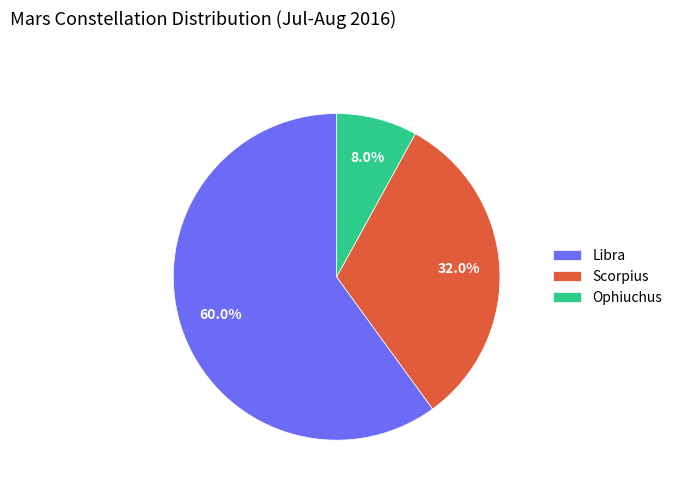

True or false: Scorpius accounts for 32% of the total.

True